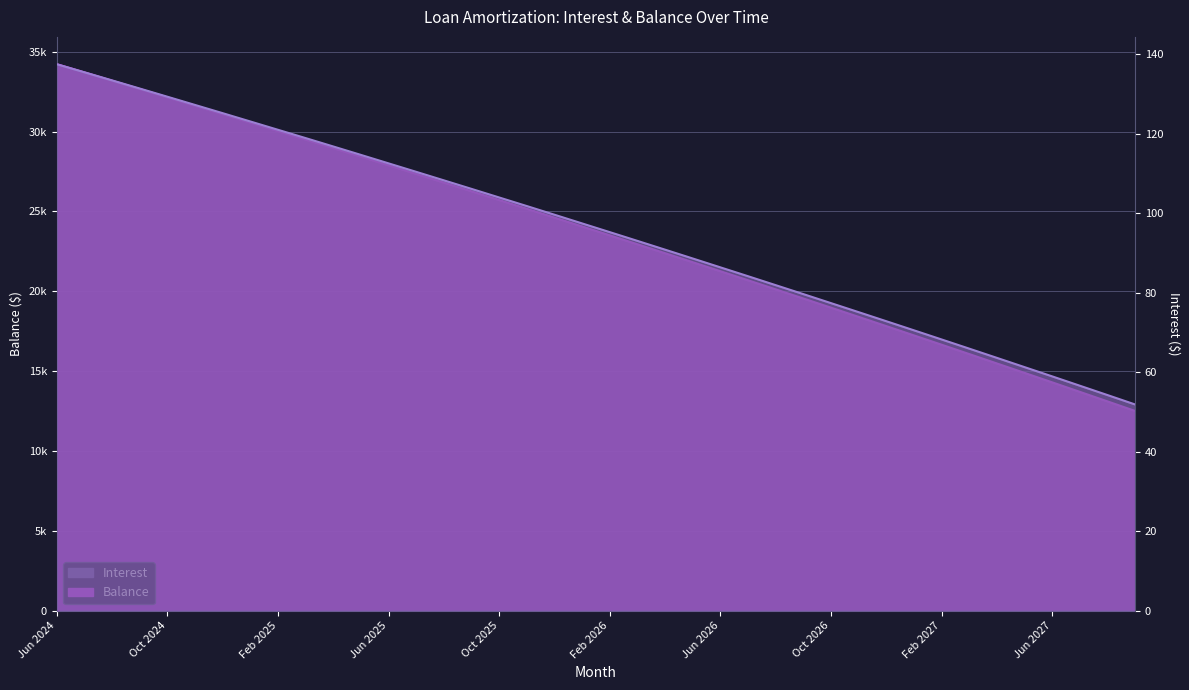

Reading right to left, transcribe all the data shown in this chart.

Interest: 51.9	54.2	56.6	58.9	61.3	63.6	65.9	68.2	70.5	72.8	75.1	77.4	79.6	81.9	84.1	86.4	88.6	90.8	93.0	95.2	97.4	99.6	101.8	103.9	106.1	108.2	110.4	112.5	114.7	116.8	118.9	121.0	123.1	125.2	127.2	129.3	131.3	133.4	135.4	137.5
Balance: 12502.0	13102.0	13699.0	14294.0	14887.0	15477.0	16065.0	16651.0	17234.0	17815.0	18394.0	18970.0	19544.0	20116.0	20686.0	21253.0	21818.0	22381.0	22942.0	23500.0	24056.0	24610.0	25162.0	25712.0	26259.0	26804.0	27347.0	27888.0	28427.0	28964.0	29499.0	30032.0	30562.0	31090.0	31616.0	32140.0	32662.0	33182.0	33700.0	34216.0